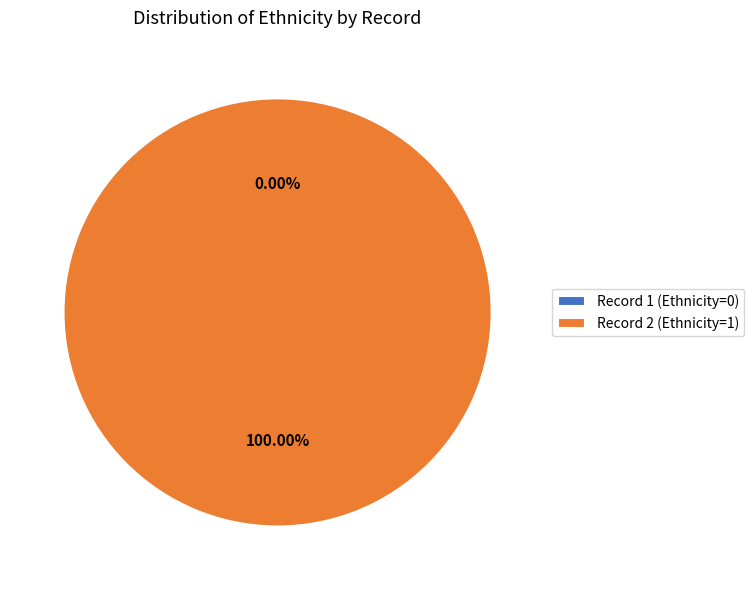

Which category has the smallest portion of the pie?

1